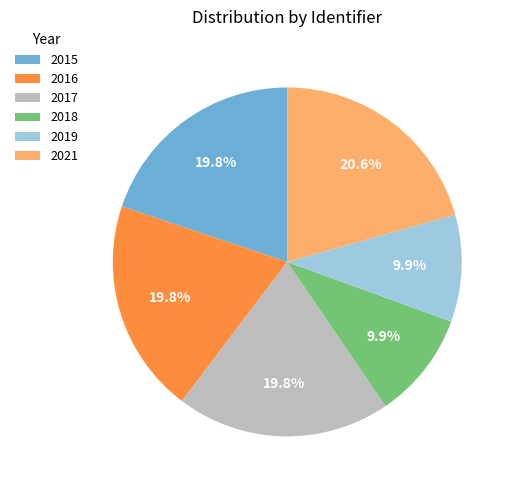

Approximately how many times larger is the value at 2018 compared to 2016?

0.5